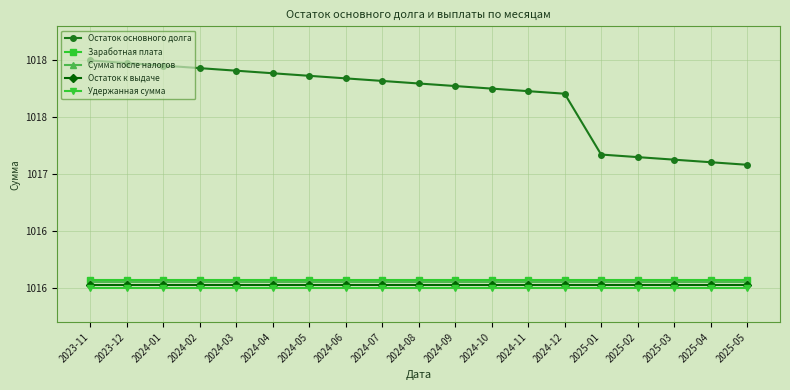

Which series has the largest total across all categories?

Остаток основного долга